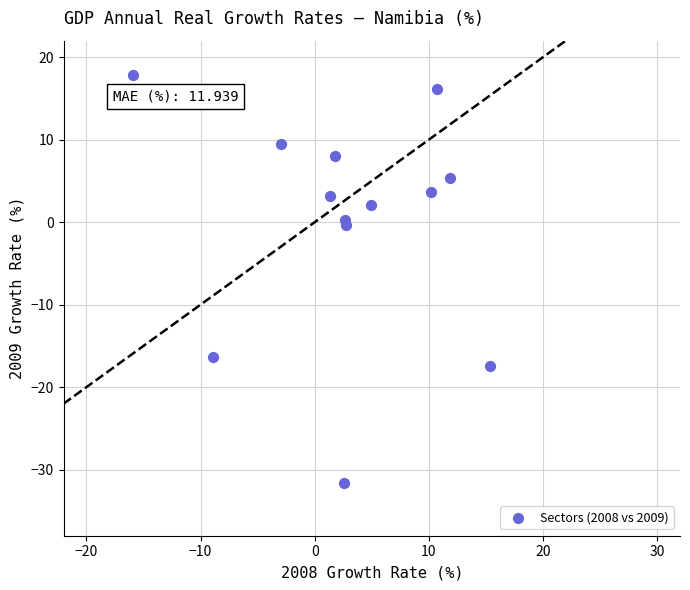

What is the range of X values (max minus min)?

31.2